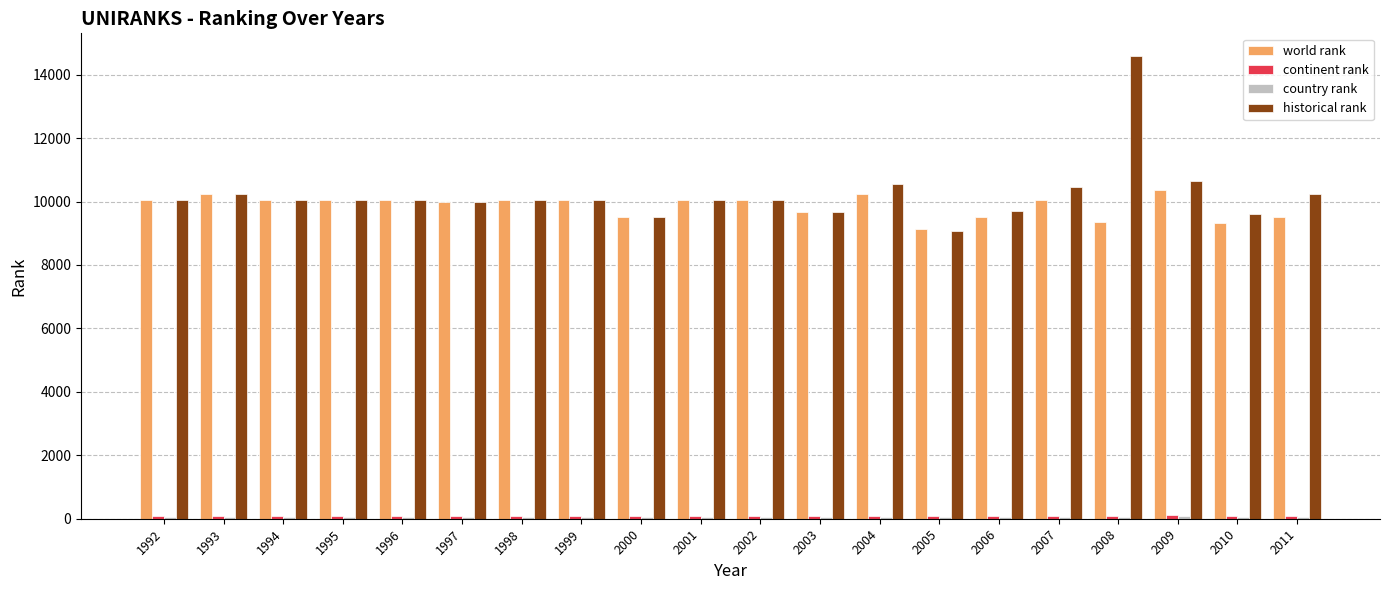

What is the greatest value displayed?

14573